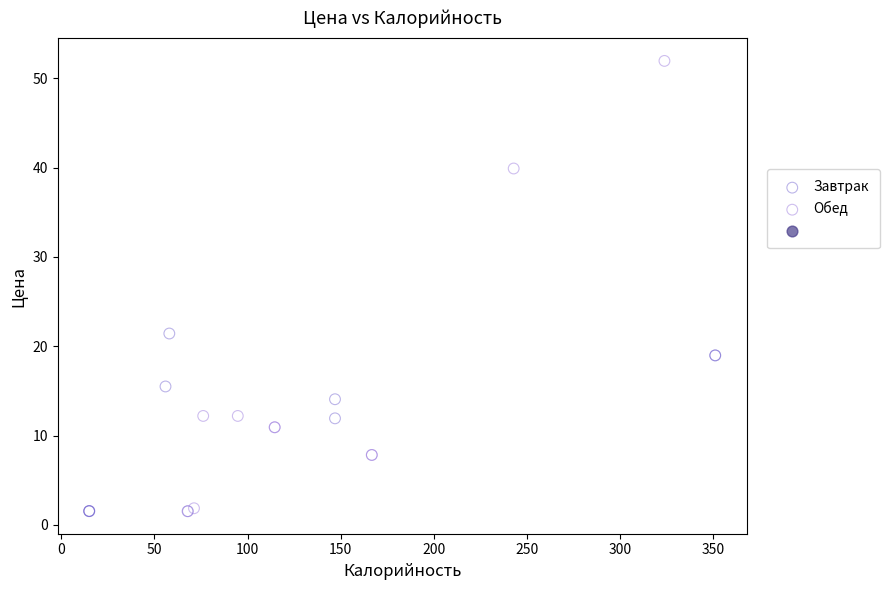

Which series has the widest spread of Y values?

Обед